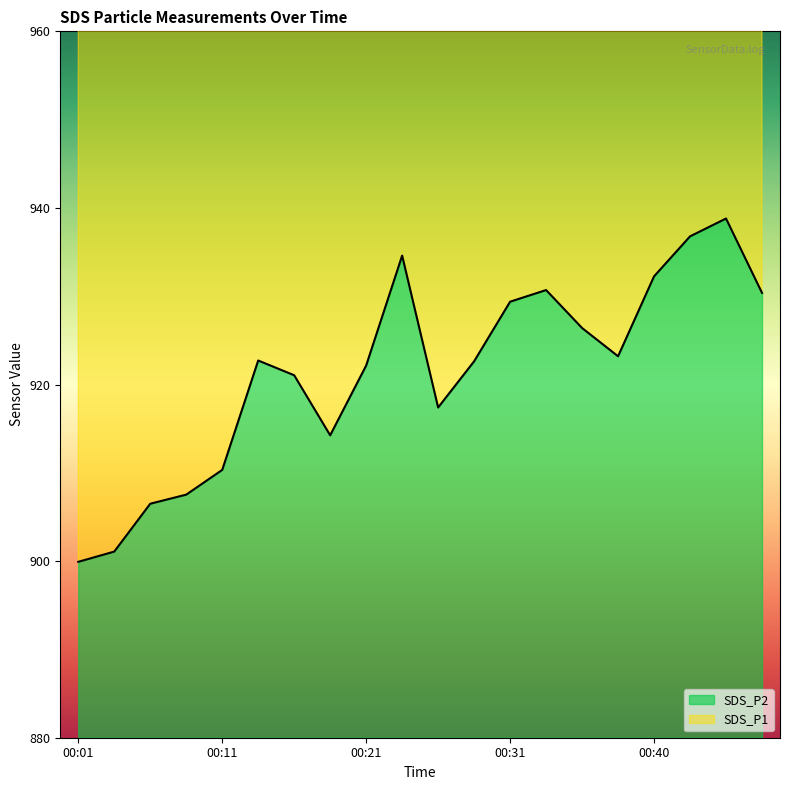

Reading left to right, extract all data points from this chart.

SDS_P1: 00:01=1003.1	00:04=1004.6	00:06=1010.2	00:09=1011.2	00:11=1014.1	00:13=1027.2	00:16=1025.2	00:18=1018.2	00:21=1026.8	00:23=1039.7	00:26=1021.2	00:28=1026.8	00:31=1034.1	00:33=1035.4	00:35=1031.0	00:38=1027.2	00:40=1036.9	00:43=1041.9	00:45=1043.8	00:48=1034.7
SDS_P2: 00:01=899.9	00:04=901.1	00:06=906.5	00:09=907.5	00:11=910.3	00:13=922.7	00:16=921.0	00:18=914.2	00:21=922.1	00:23=934.6	00:26=917.4	00:28=922.6	00:31=929.4	00:33=930.7	00:35=926.4	00:38=923.2	00:40=932.2	00:43=936.8	00:45=938.8	00:48=930.4